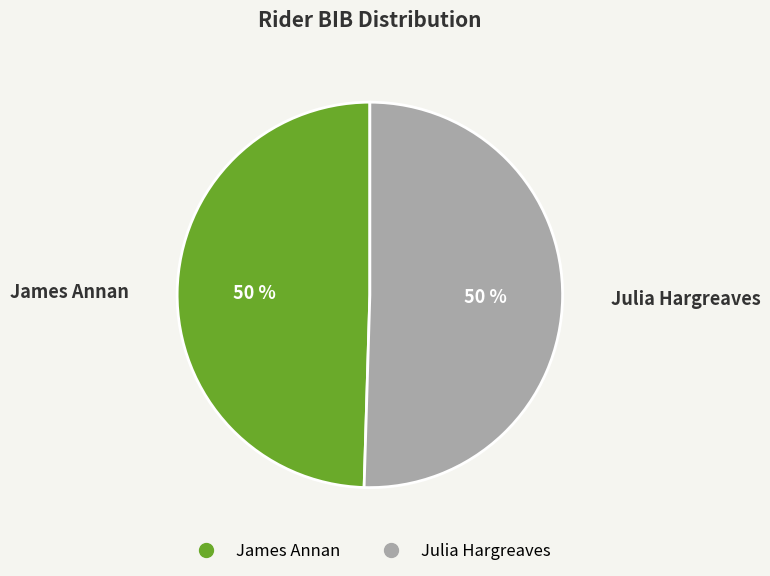

To the nearest percent, what is the average slice percentage?

50%